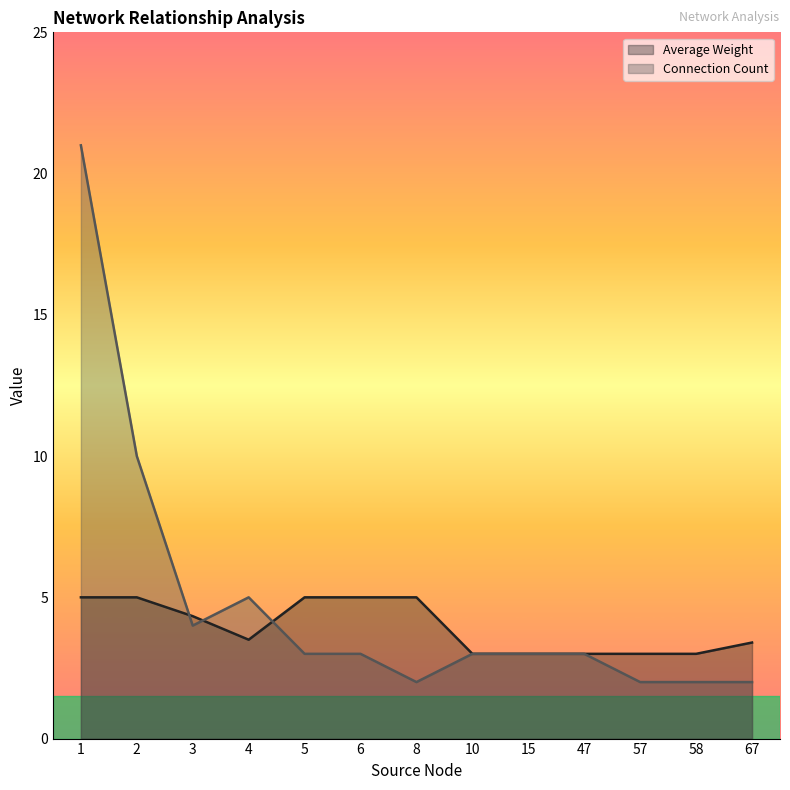

The value of Connection Count at 8 is 0.9. True or false?

False